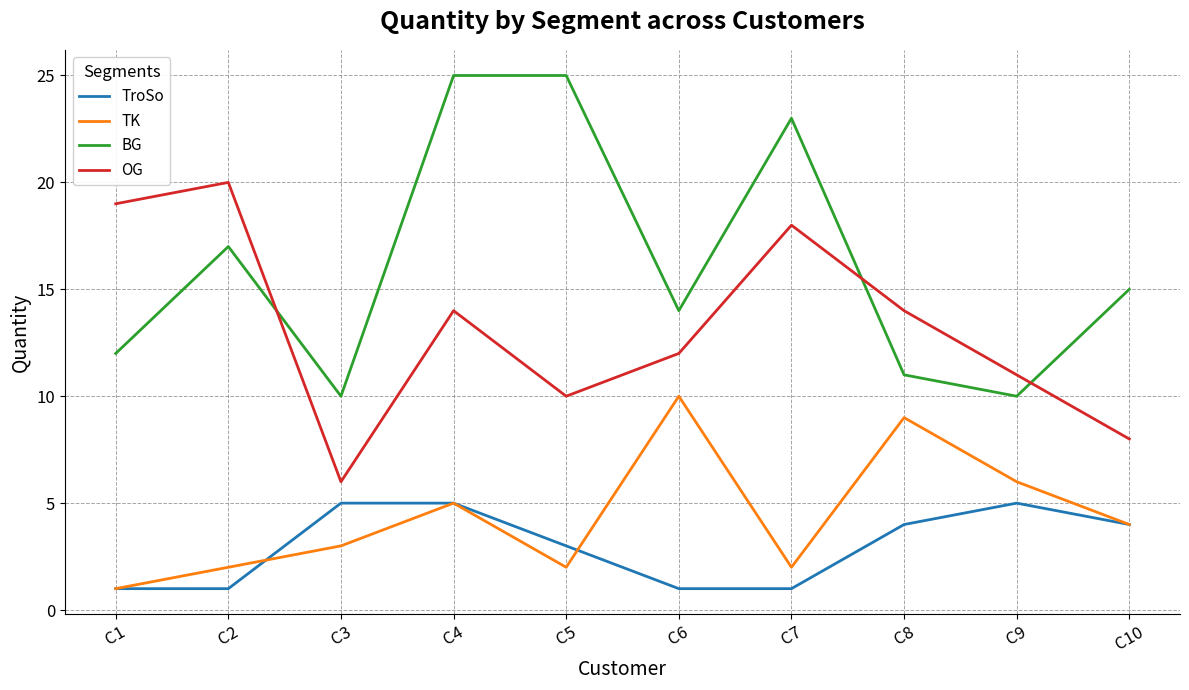

List the series in order of their peak value, highest first.

BG, OG, TK, TroSo